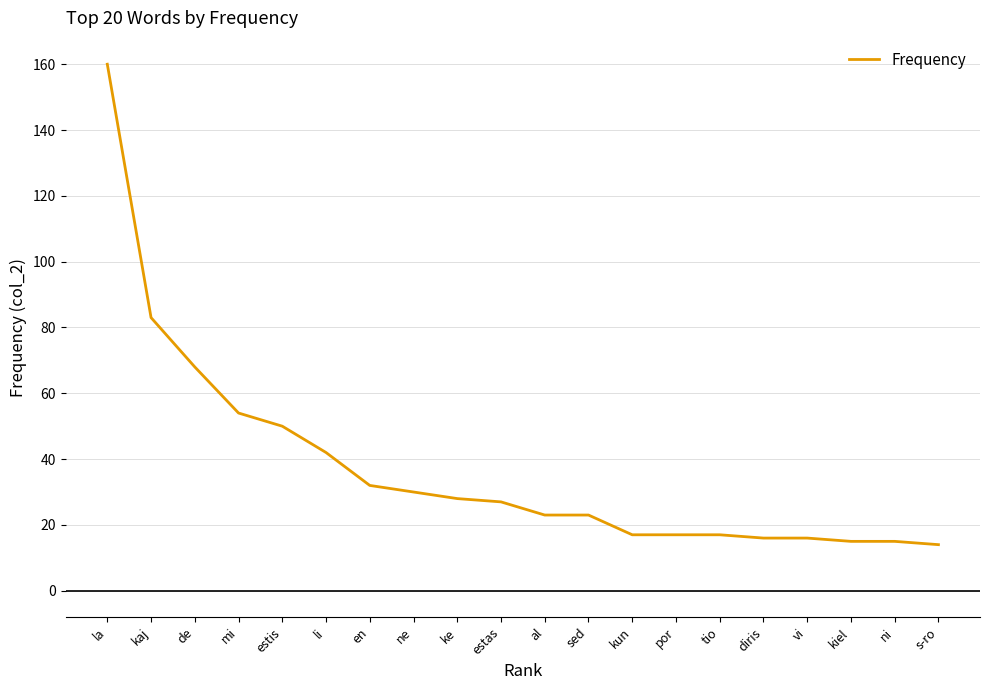

Reading right to left, transcribe all the data shown in this chart.

14	15	15	16	16	17	17	17	23	23	27	28	30	32	42	50	54	68	83	160